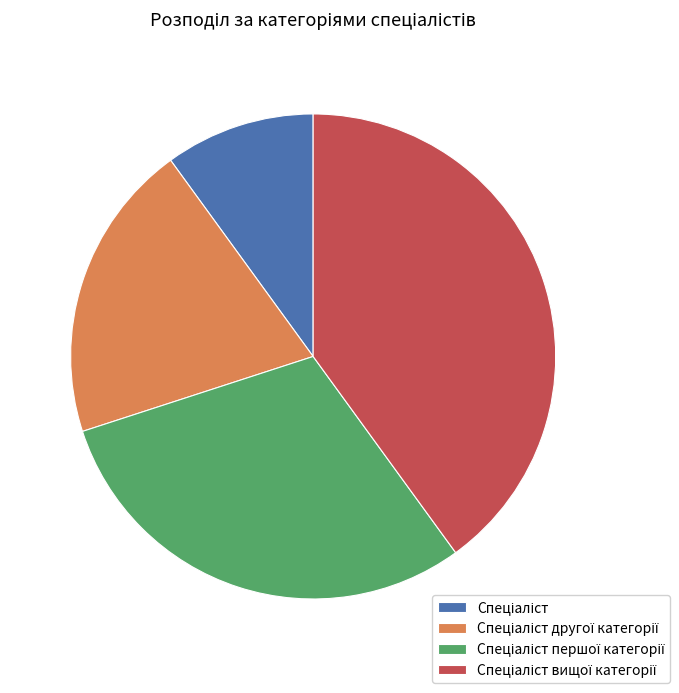

Is there a majority slice in this chart?

No